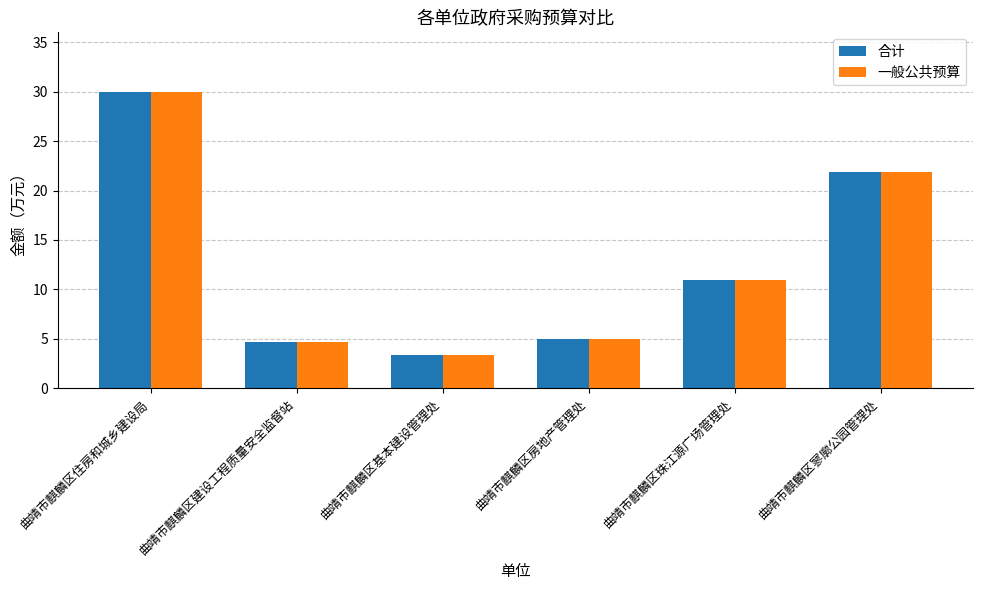

At which label is 合计 closest to 16?

曲靖市麒麟区珠江源广场管理处